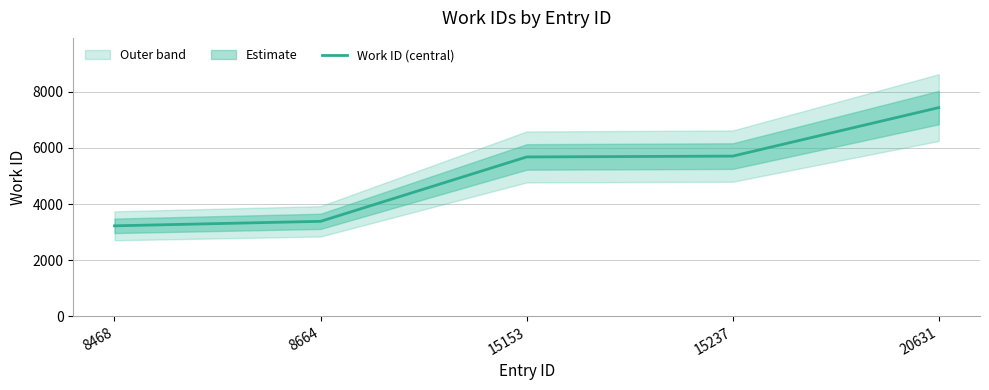

What is the change in value from 8664 to 15237?

+2325